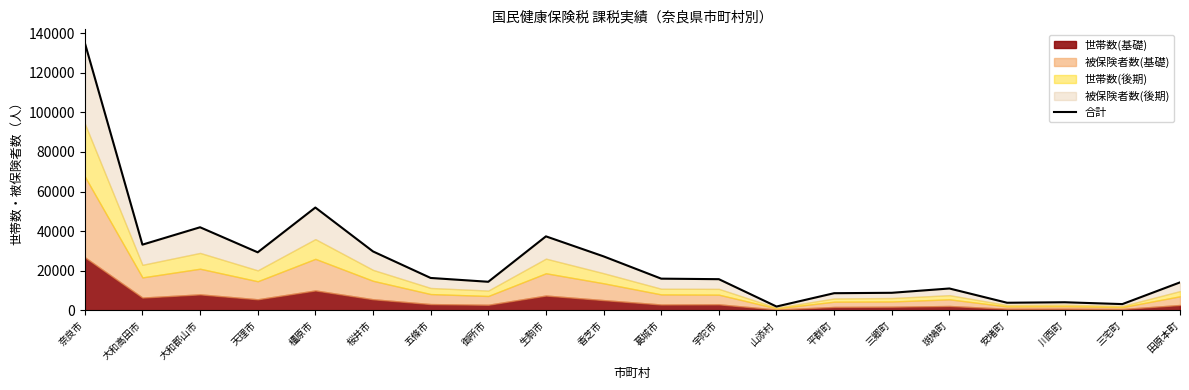

What is the change in value from 安堵町 to 川西町?

+250